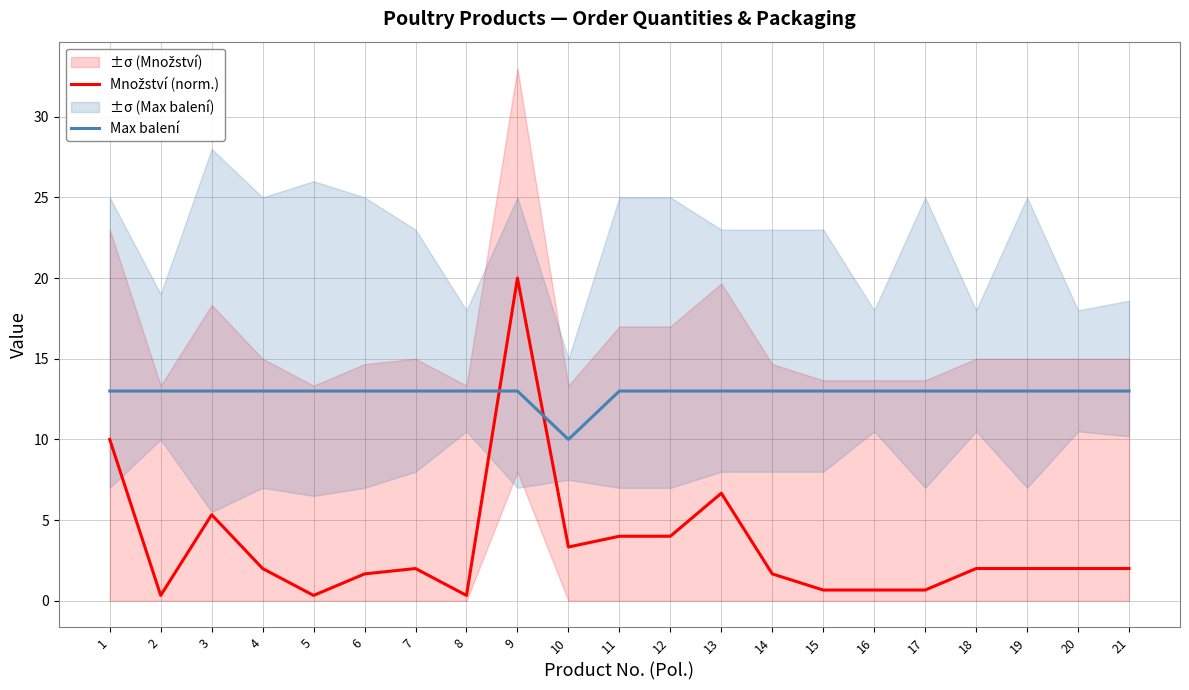

What is the sum of all Množství (norm.) values?

71.7